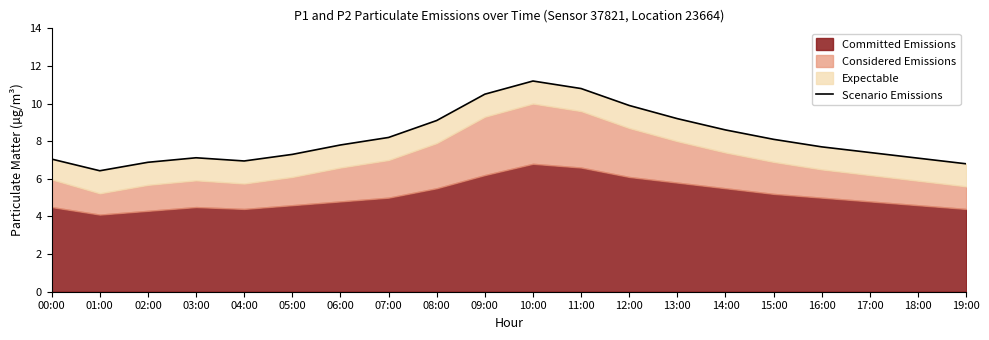

Where is the first local maximum?

03:00